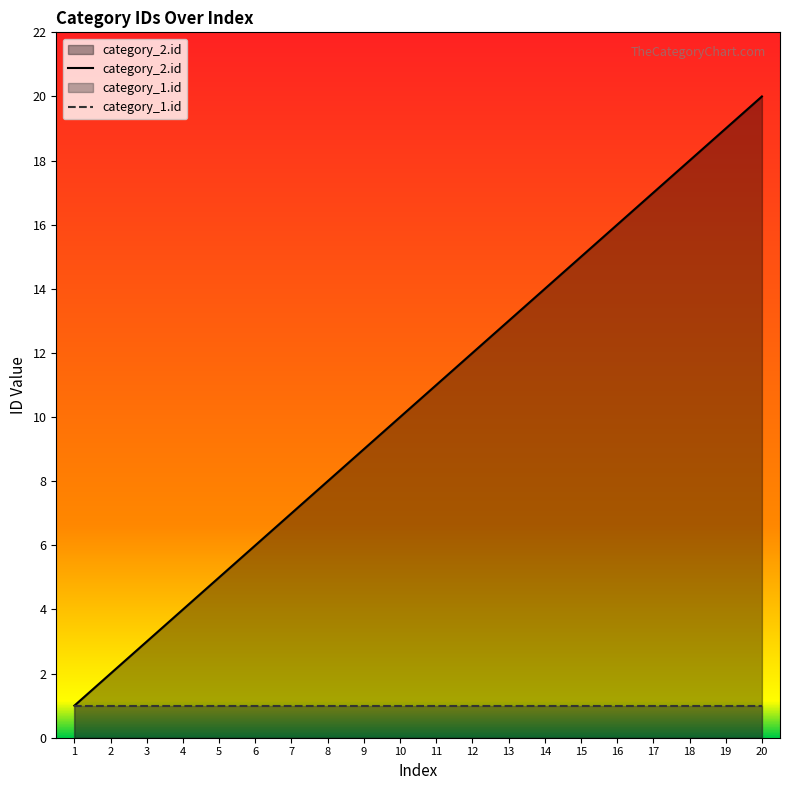

Where is category_1.id nearest to the value 1?

1